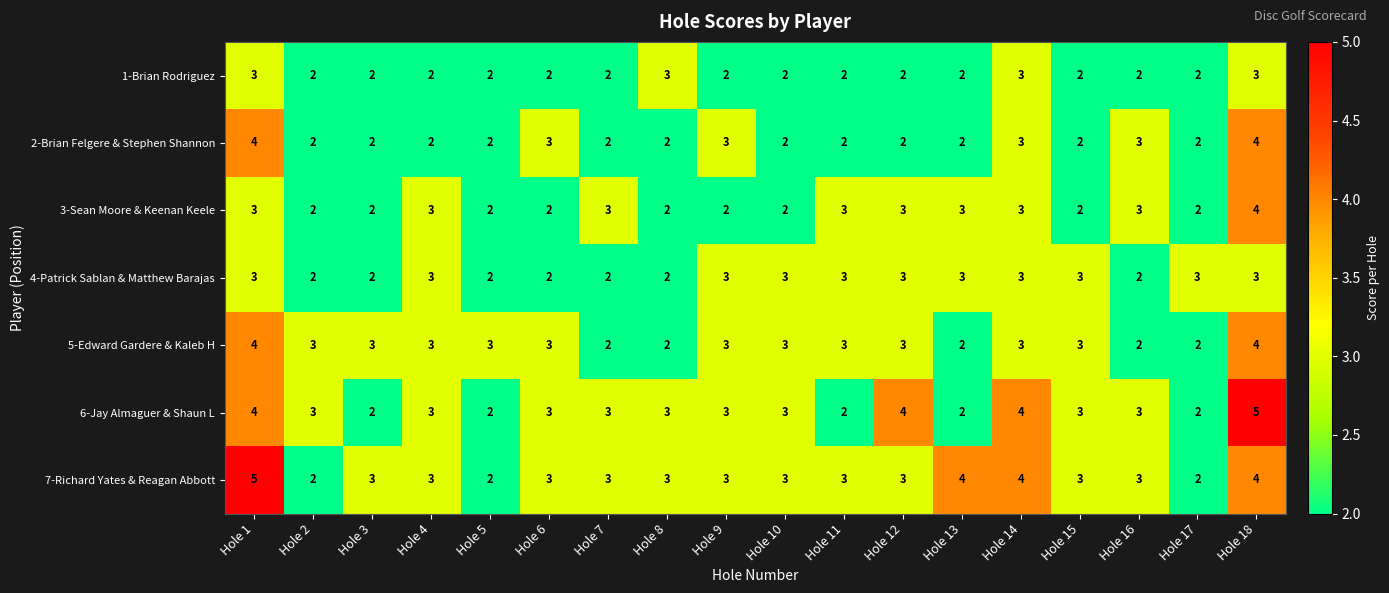

Count the number of data series in this chart.

7